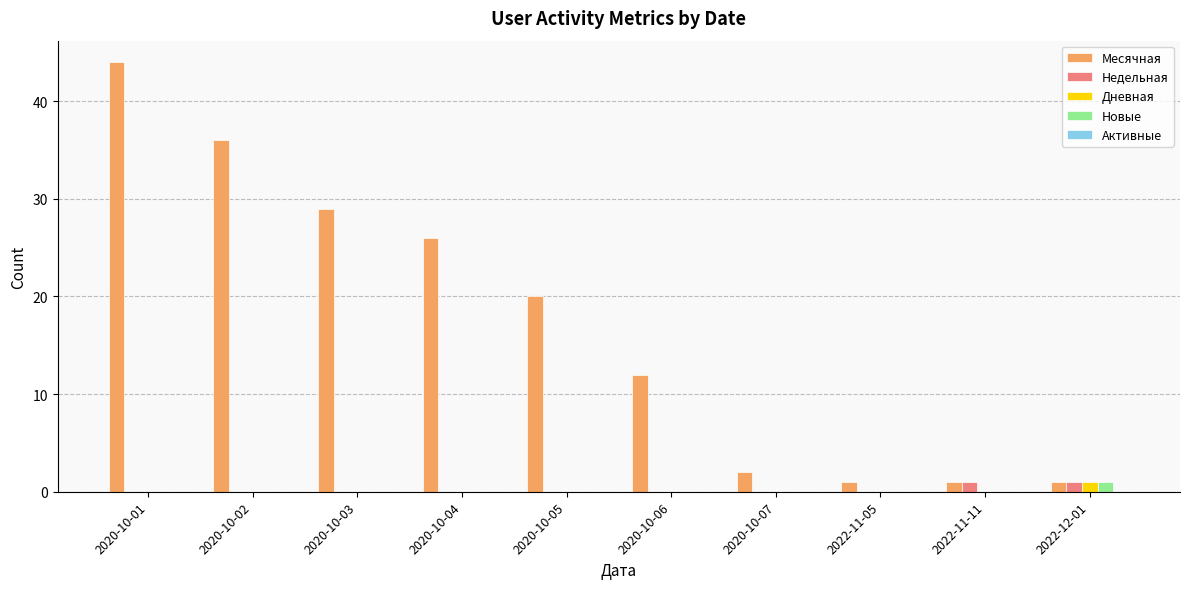

Which series has the largest total across all categories?

Месячная